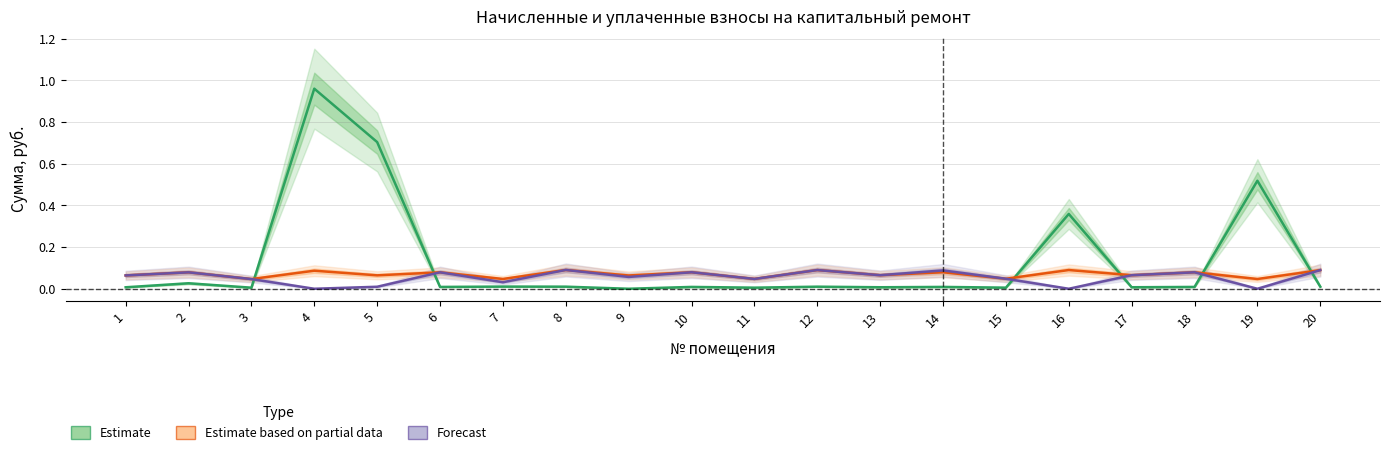

At which label does Estimate reach its peak?

4